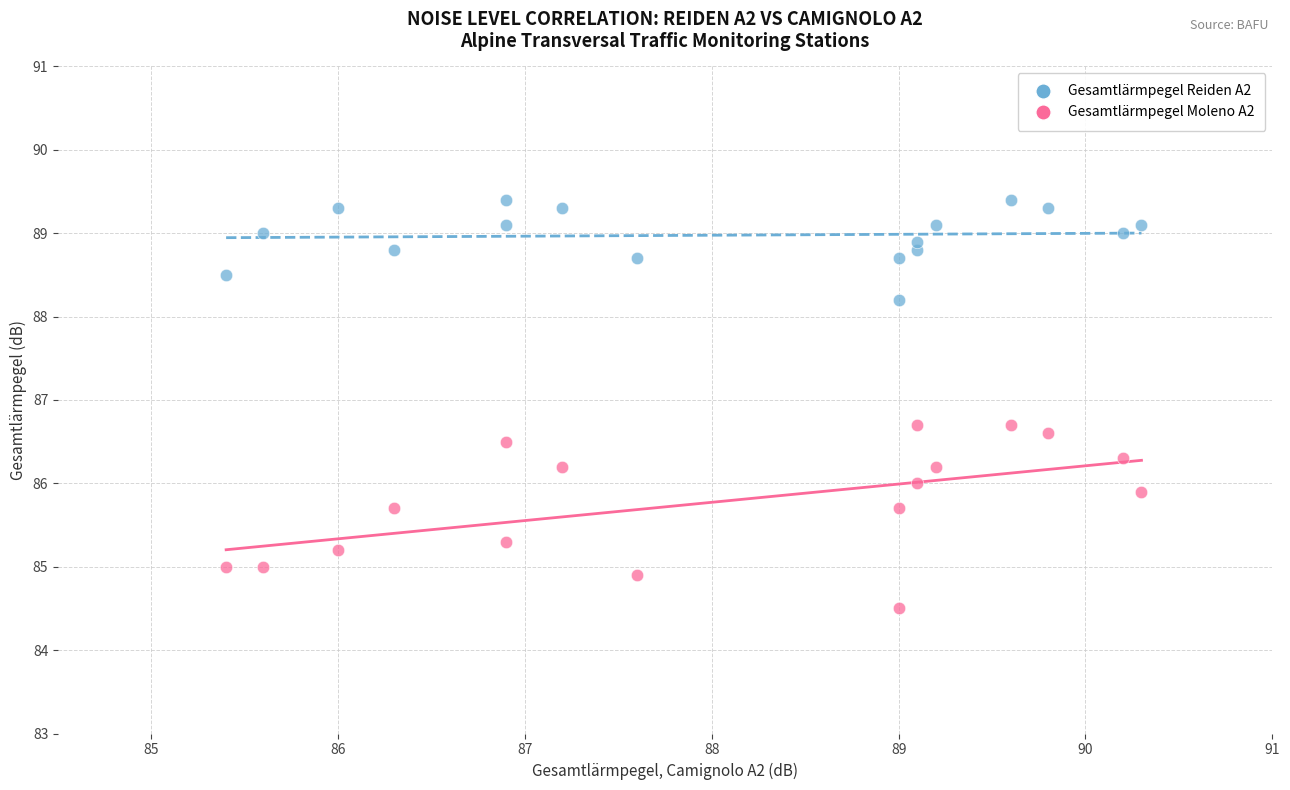

In the Gesamtlärmpegel Reiden A2 series, what Y value is closest to 88?

88.2